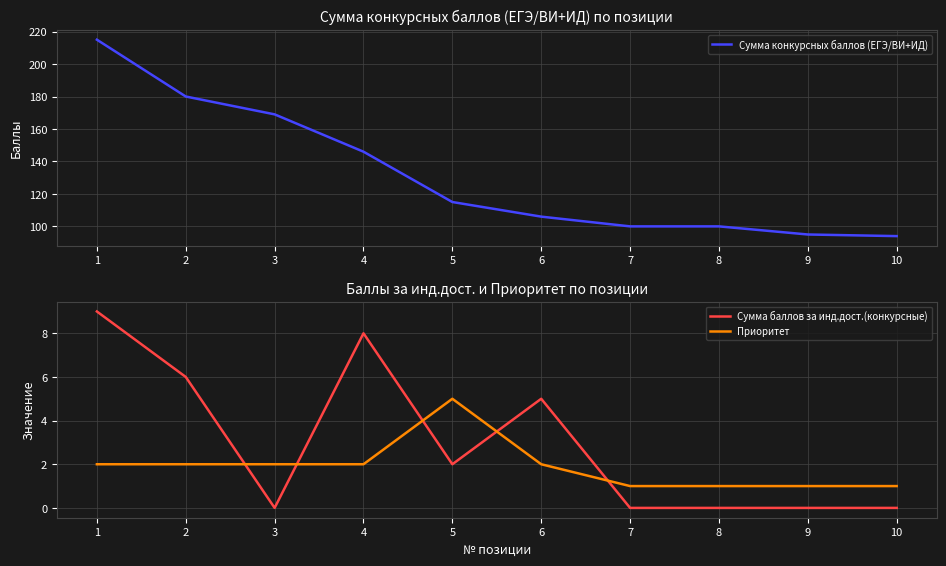

At which category is the sum across all series the highest?

1